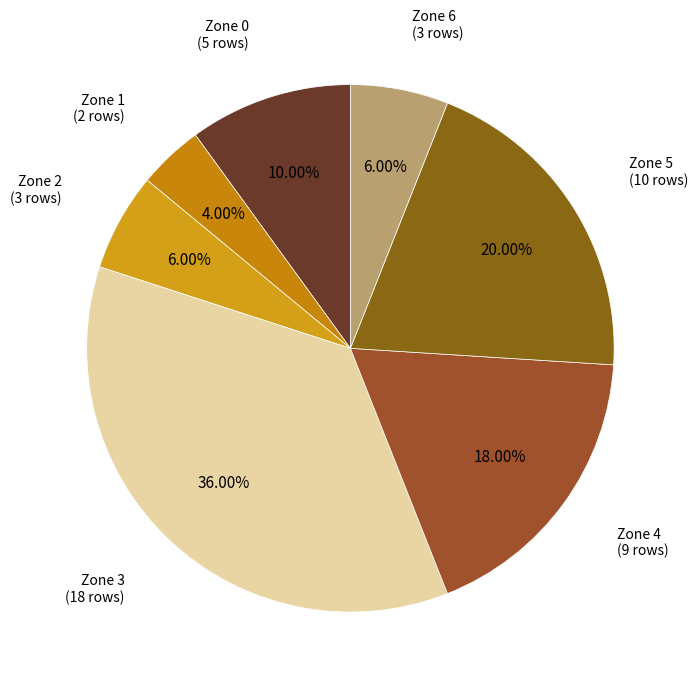

How many slices are in this pie chart?

7